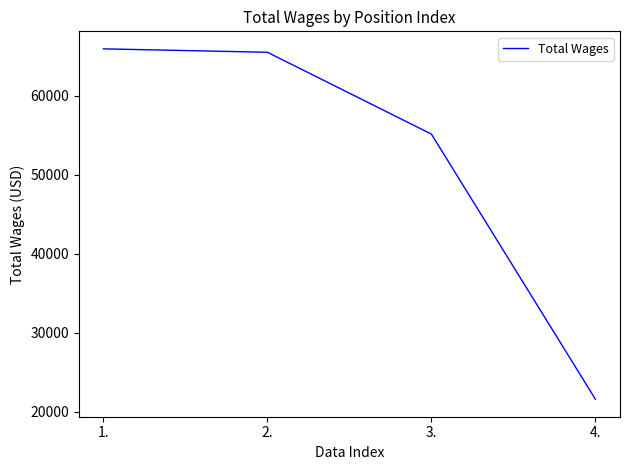

True or false: the data has more than 0 interior local peaks.

False